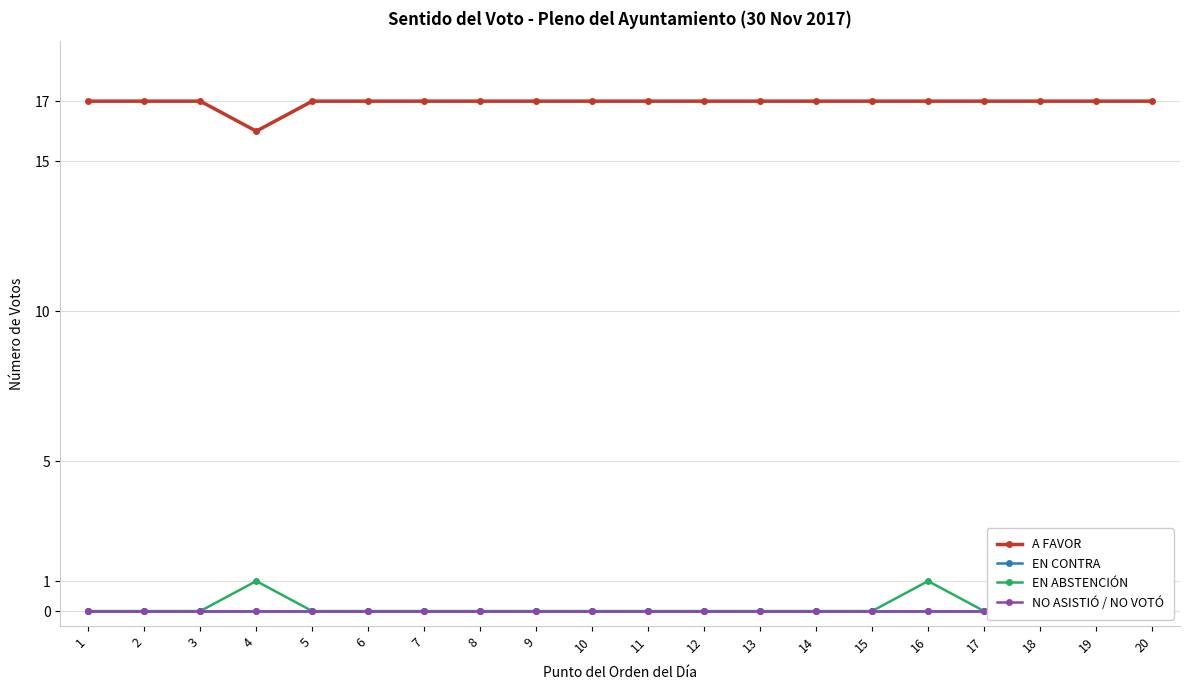

What is the approximate value of A FAVOR at 20?

17